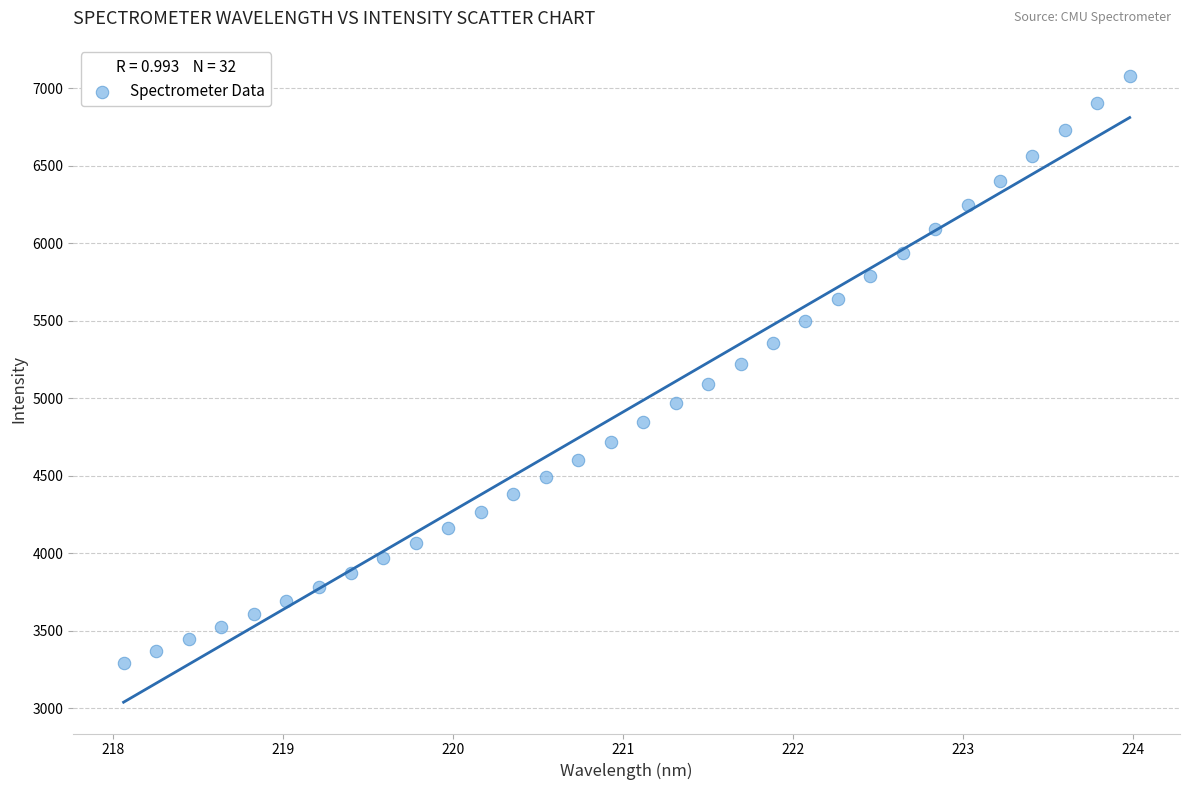

What is the range of X values (max minus min)?

5.9